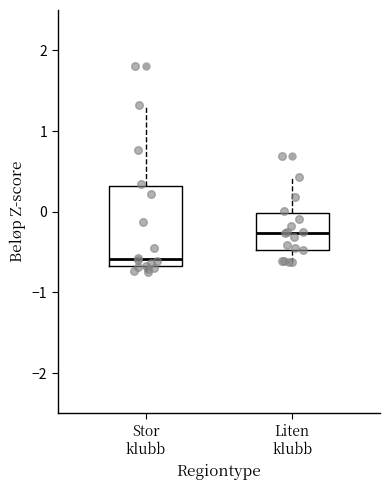

Reading left to right, transcribe this box plot: for each box, give where its median line is, the range the box spans, and where its two whiskers end, as read against the y-axis. The values are not printed on the chart, so give them approximately, as read against the axis.

Stor klubb: median -0.6, box -0.7 to 0.3, whiskers -0.7 (just below the box's lower edge) to 1.3
Liten klubb: median -0.3, box -0.5 to 0.0, whiskers -0.6 to 0.4